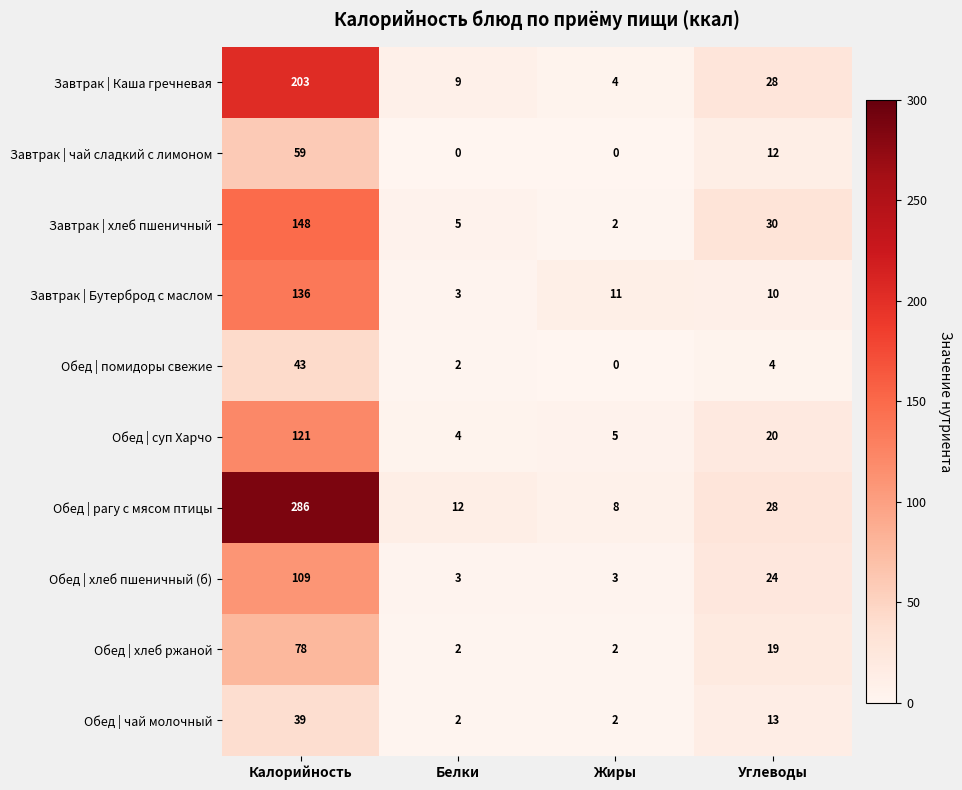

Is it true that Завтрак | чай сладкий с лимоном equals -36 at Жиры?

False